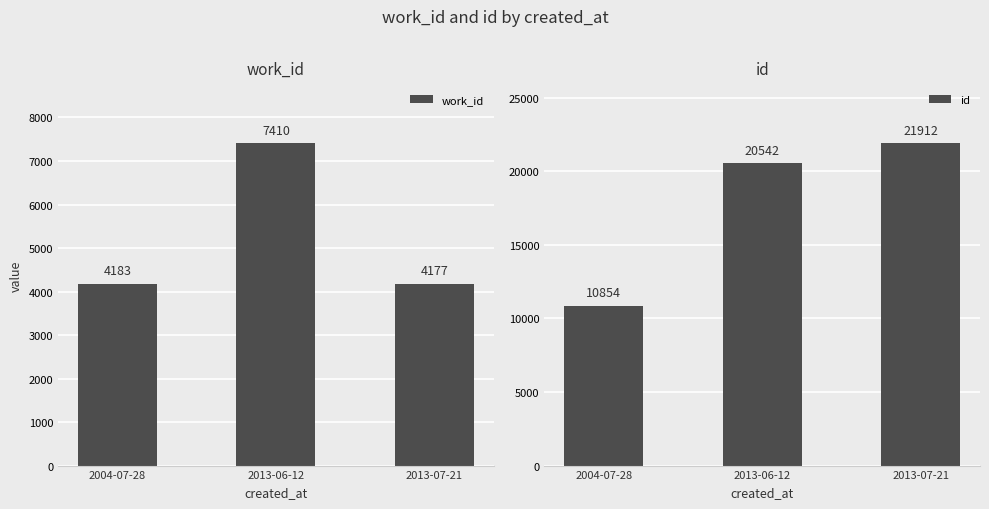

How many bars are there in each group?

2